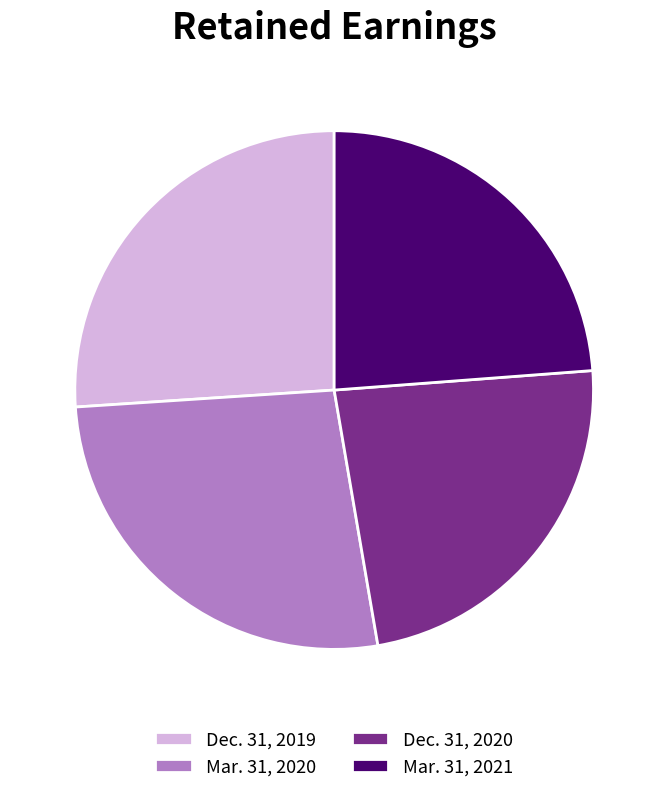

Which category has the biggest portion of the pie?

Mar. 31, 2020